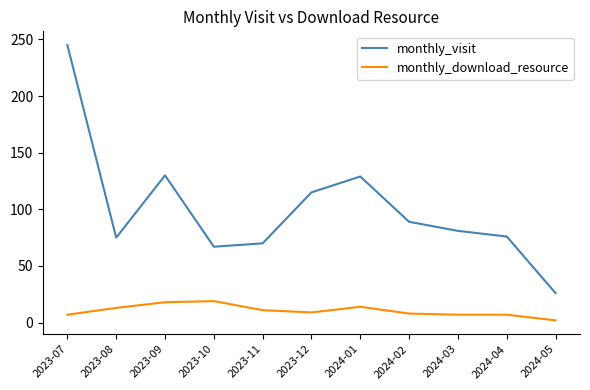

The value of monthly_visit at 2023-12 is 72. True or false?

False